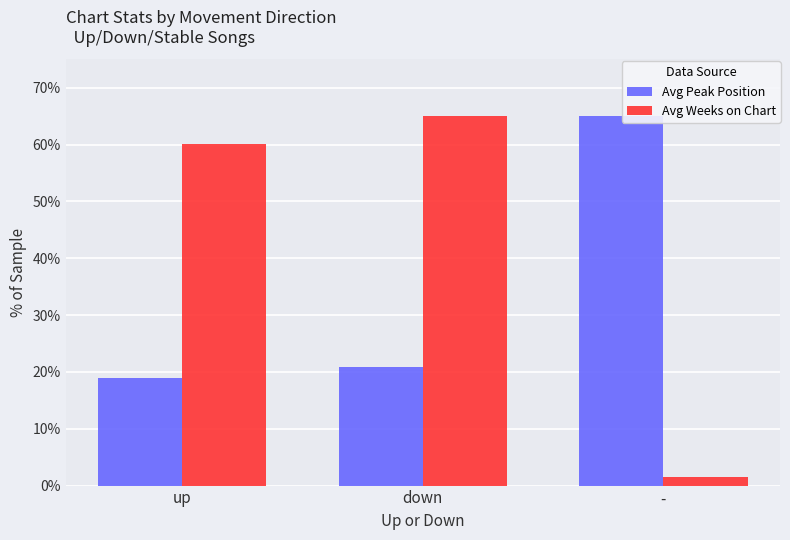

How many bars are there in each group?

2